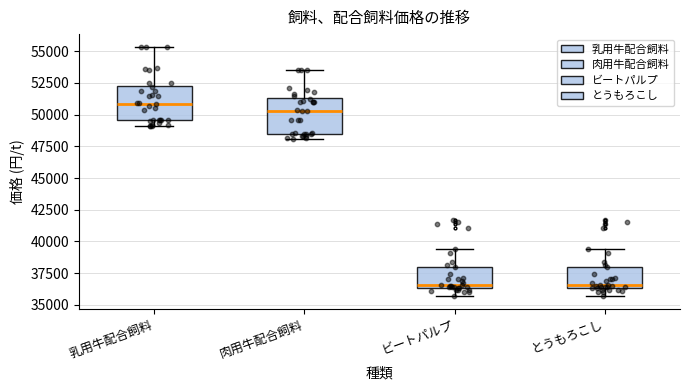

Reading left to right, read every box against the y-axis: the position of its median line, the range the box covers, and the ends of its whiskers. The values are not printed on the chart, so give them approximately, as read against the axis.

乳用牛配合飼料: median 51000, box 49500 to 52000, whiskers 49000 to 55500
肉用牛配合飼料: median 50500, box 48500 to 51500, whiskers 48000 to 53500
ビートパルプ: median 36500 (just above the box's lower edge), box 36500 to 38000, whiskers 35500 to 39500
とうもろこし: median 36500 (just above the box's lower edge), box 36500 to 38000, whiskers 35500 to 39500